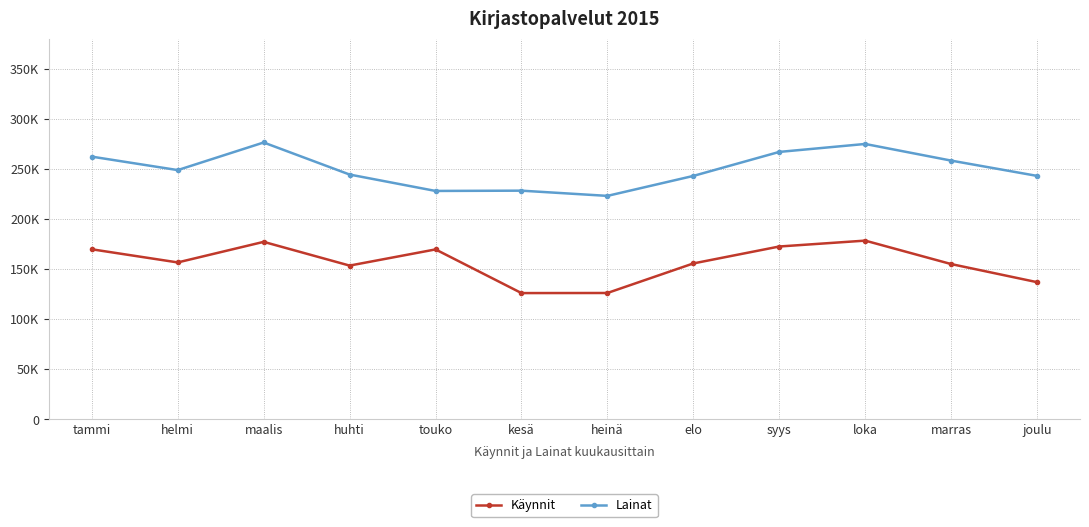

Does the chart have visible grid lines?

Yes